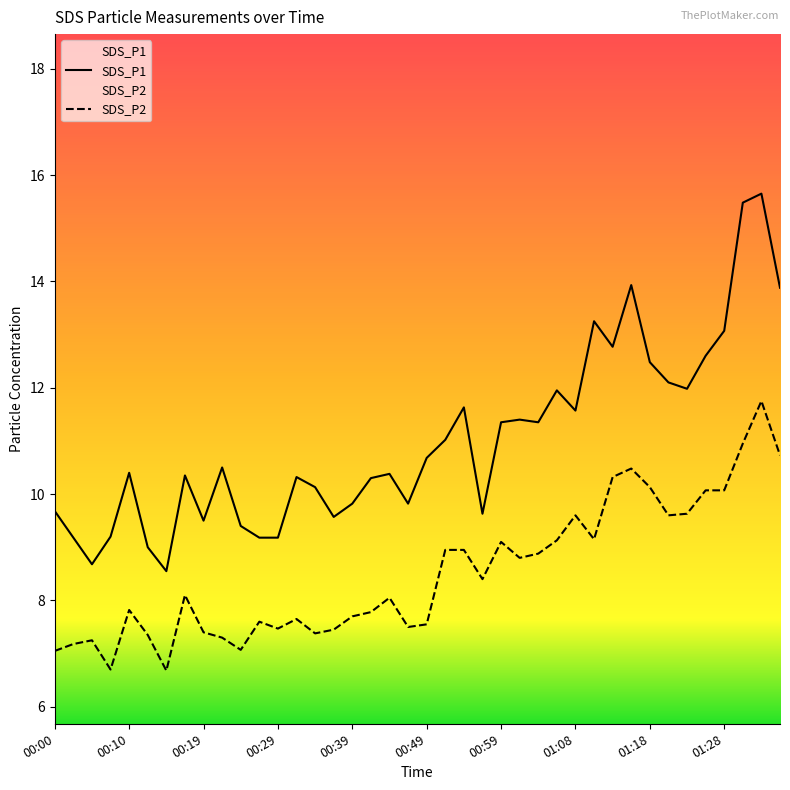

Which has a higher value, 00:02 or 01:35?

01:35